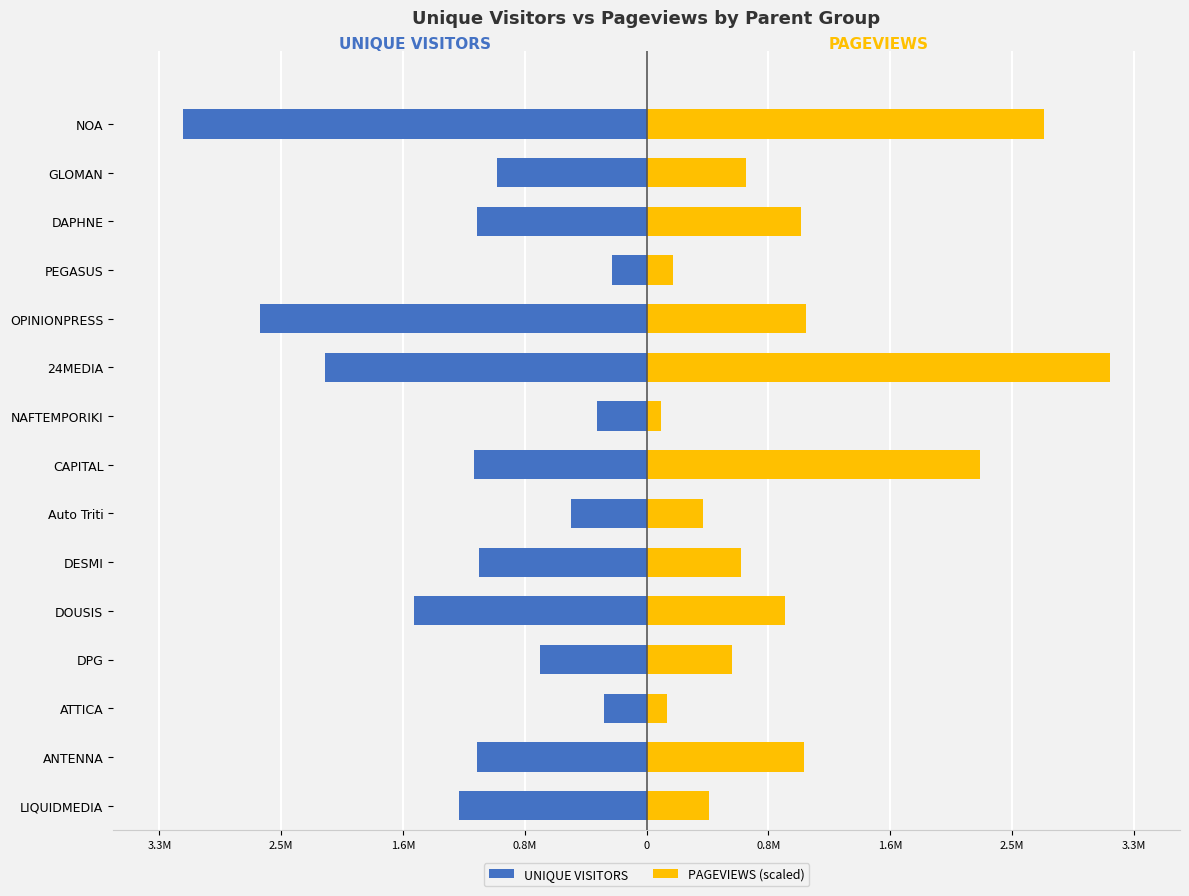

At how many categories does at least one series exceed 2563013?

2